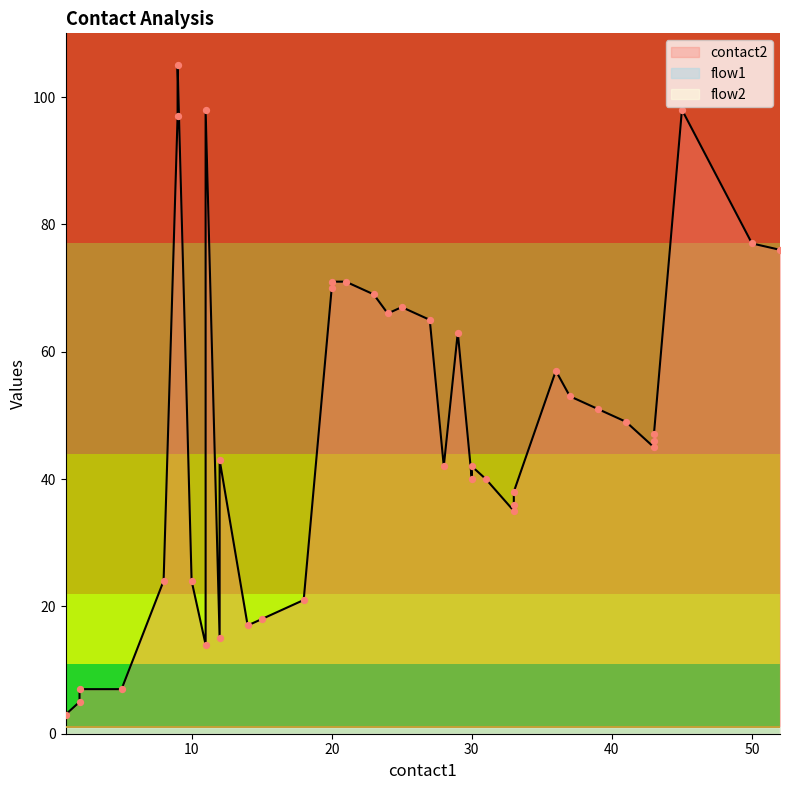

Which series reaches the maximum Y coordinate?

contact2